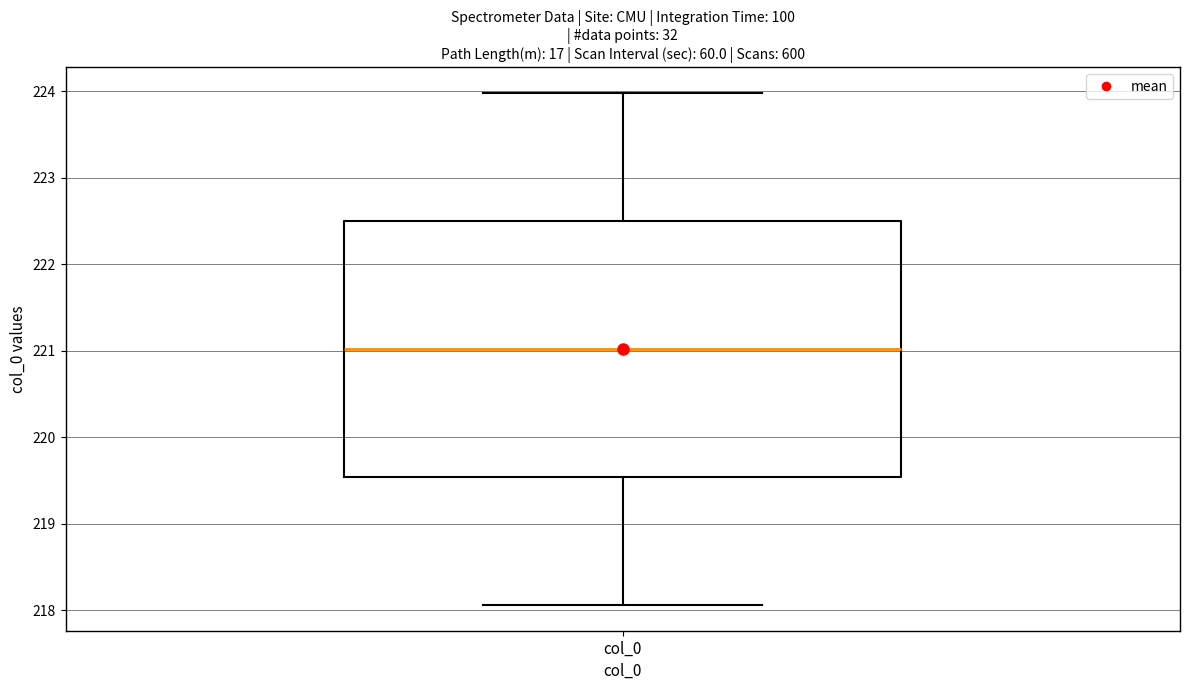

Where is the upper edge of the box for col_0 on the y-axis? The values are not printed on the chart, so give them approximately, as read against the axis.

222.5